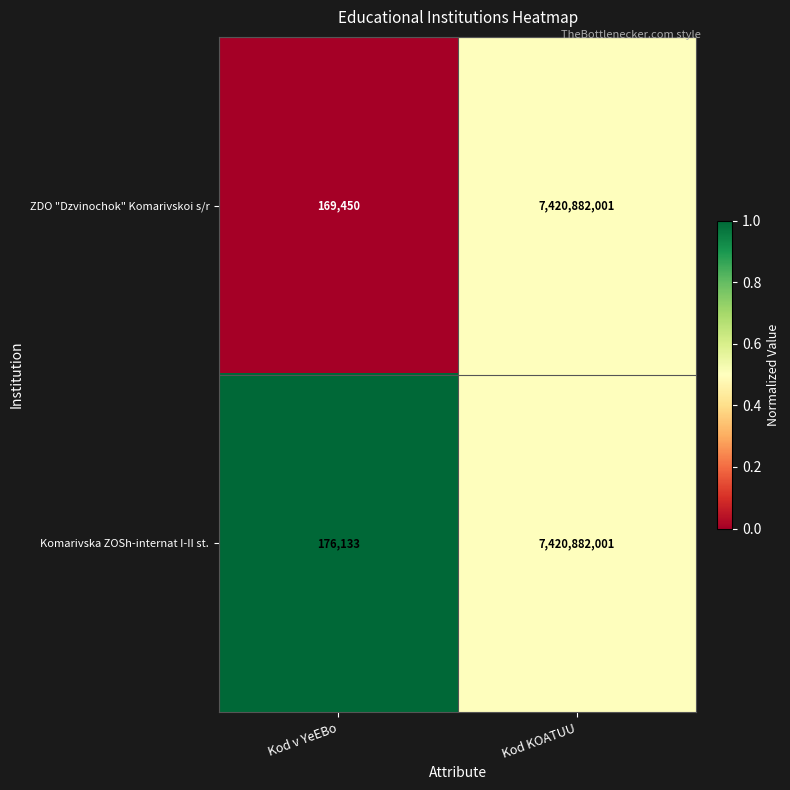

The value of ZDO "Dzvinochok" Komarivskoi s/r at Kod KOATUU is 7420882001. True or false?

True